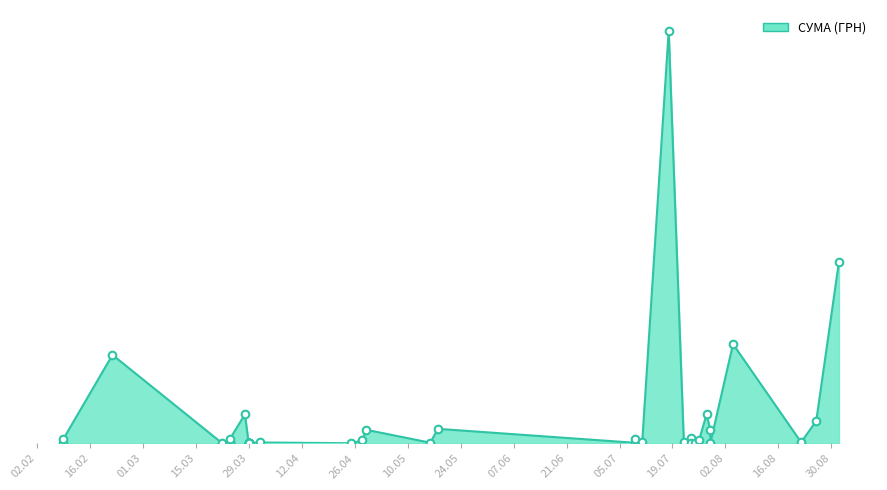

Which has a higher value, 04.08.2016 or 22.07.2016?

04.08.2016